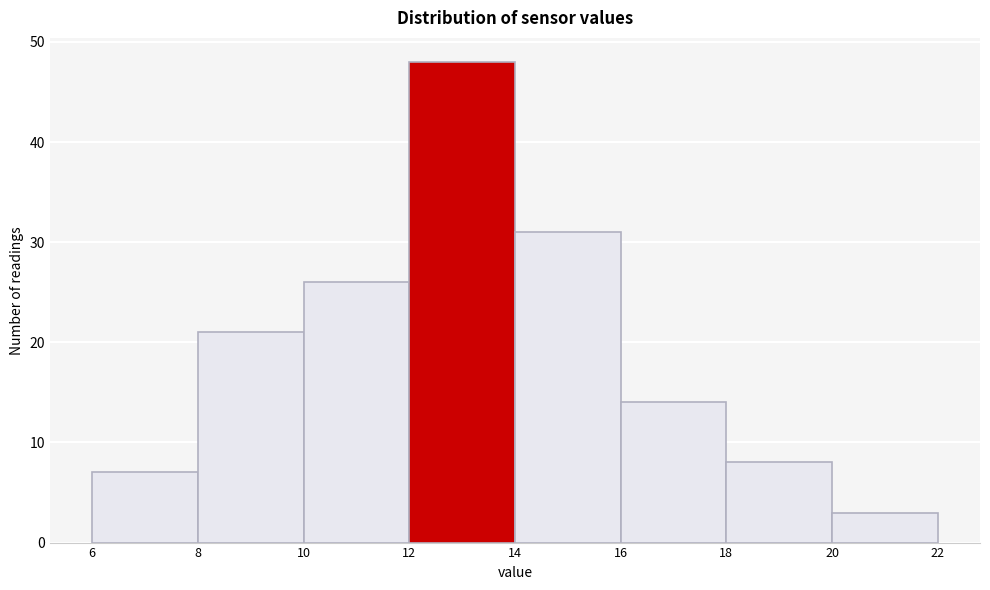

Reading left to right, transcribe this chart: for each bar, give the range it covers on the x-axis and its height. The values are not printed on the chart, so give them approximately, as read against the axis.

6 to 8: 7
8 to 10: 21
10 to 12: 26
12 to 14: 48
14 to 16: 31
16 to 18: 14
18 to 20: 8
20 to 22: 3